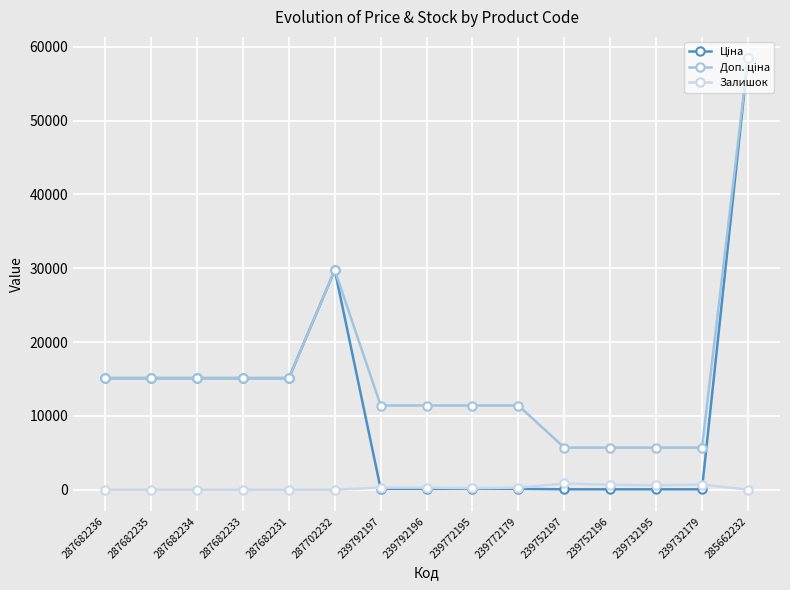

True or false: Залишок has a value of 0.0 at 287682231.

True